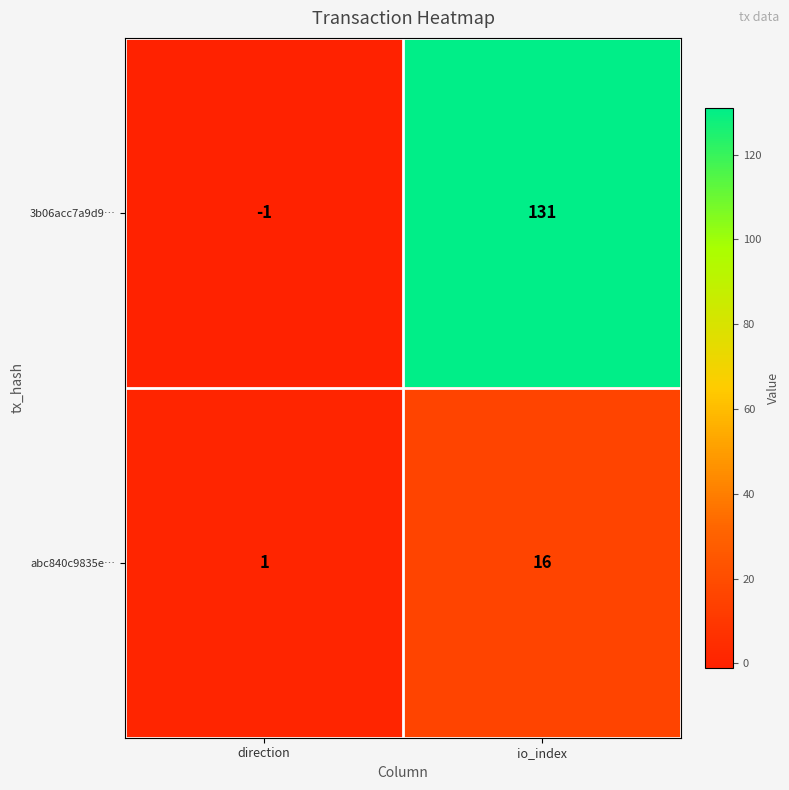

What is the spread (max minus min) of values at direction?

2